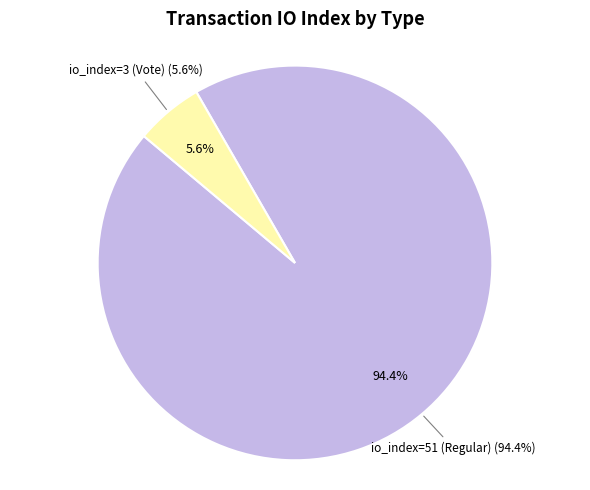

Which slice is the smallest?

io_index=3 (Vote)